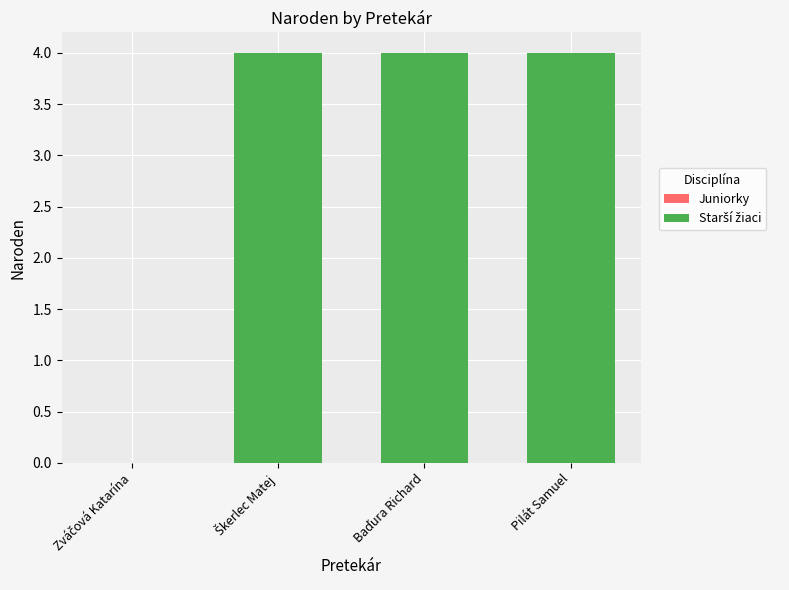

Rank the categories by value from highest to lowest.

Škerlec Matej, Baďura Richard, Pilát Samuel, Zváčová Katarína